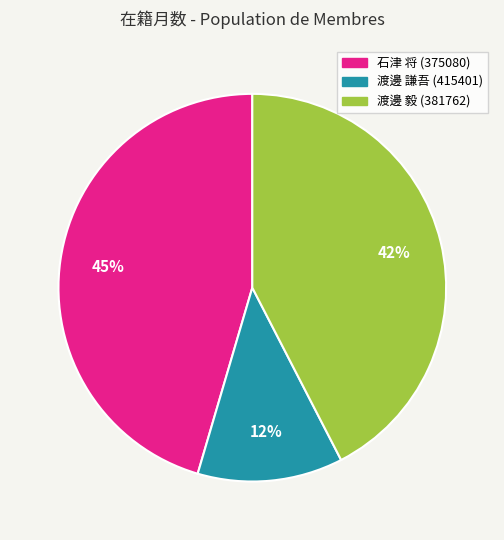

What percentage is the 渡邊 謙吾 (415401) slice, to the nearest percent?

12%